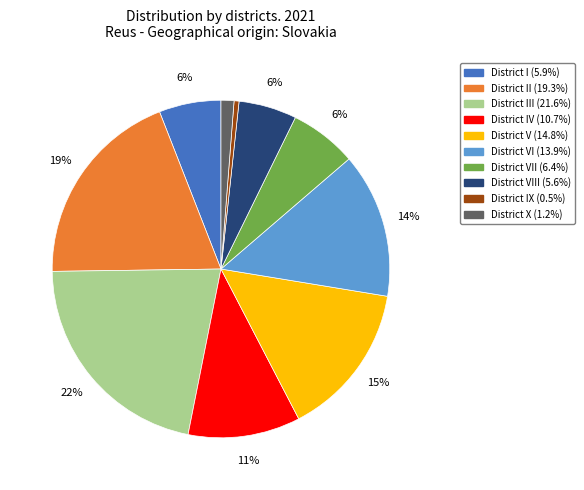

Does any single category account for the majority?

No